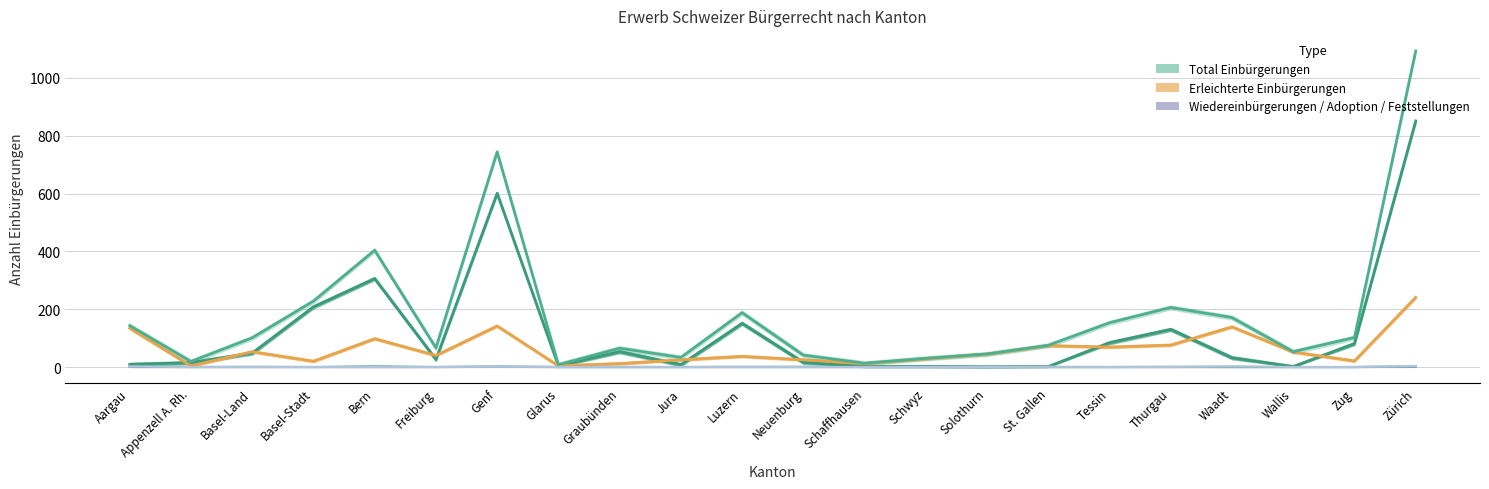

In Erleichterte Einbürgerungen, how many points are lower than both neighbors (excluding endpoints)?

7